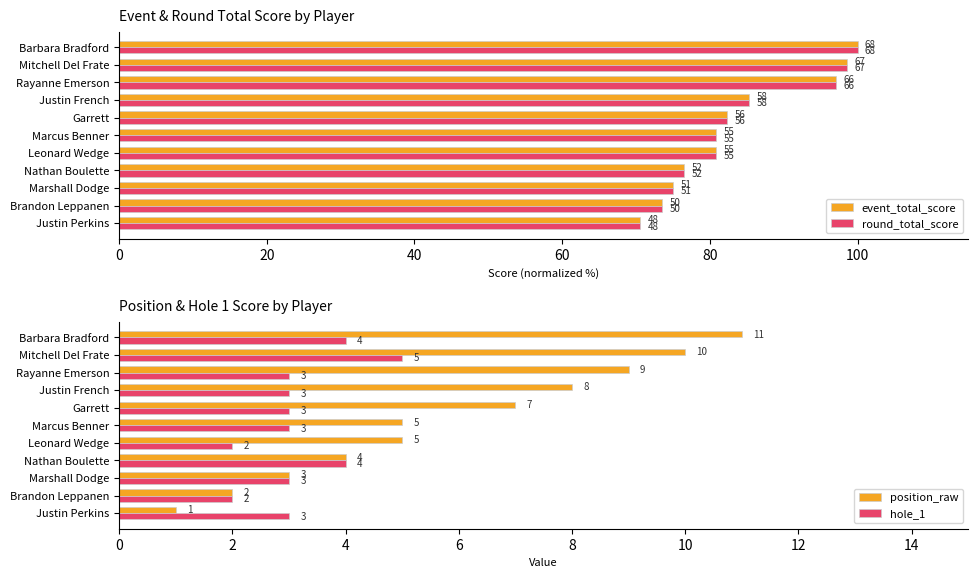

What is the minimum value for position_raw?

1